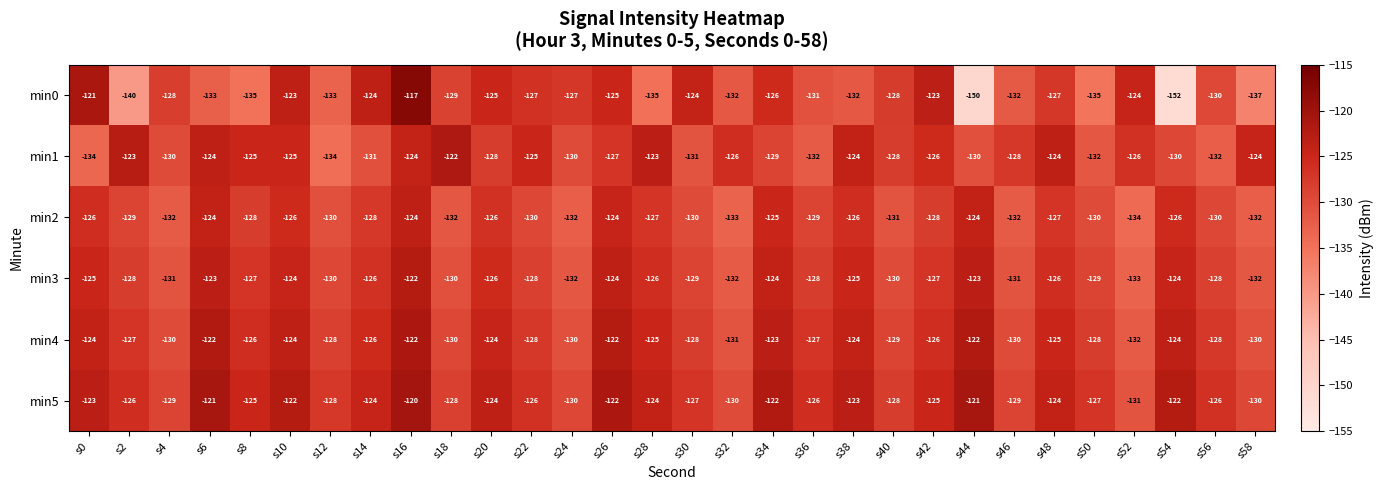

Is it true that min4 equals -128 at s50?

True